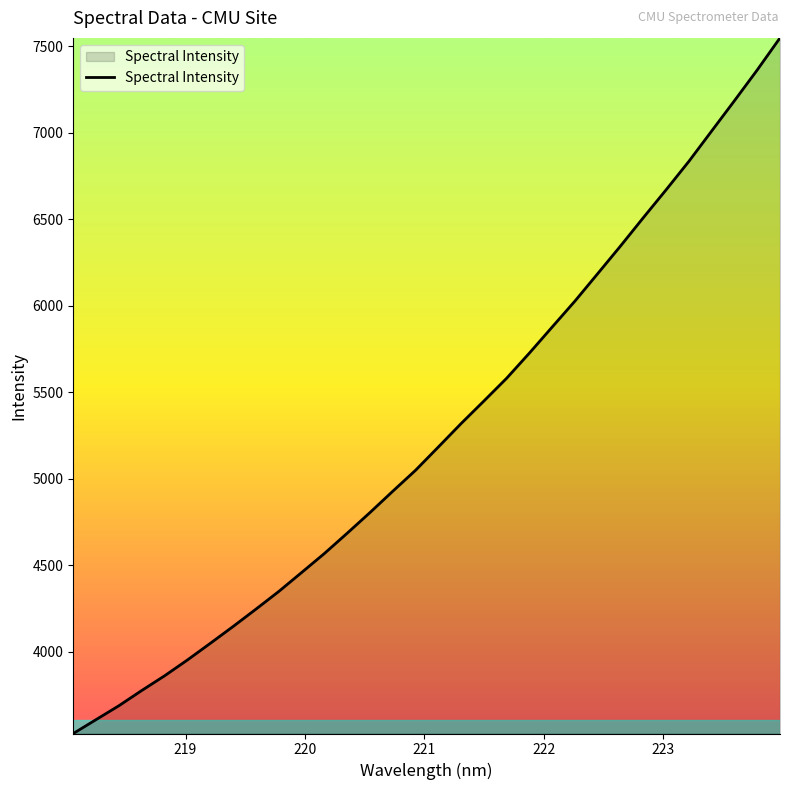

What is the minimum value shown in the chart?

3526.4